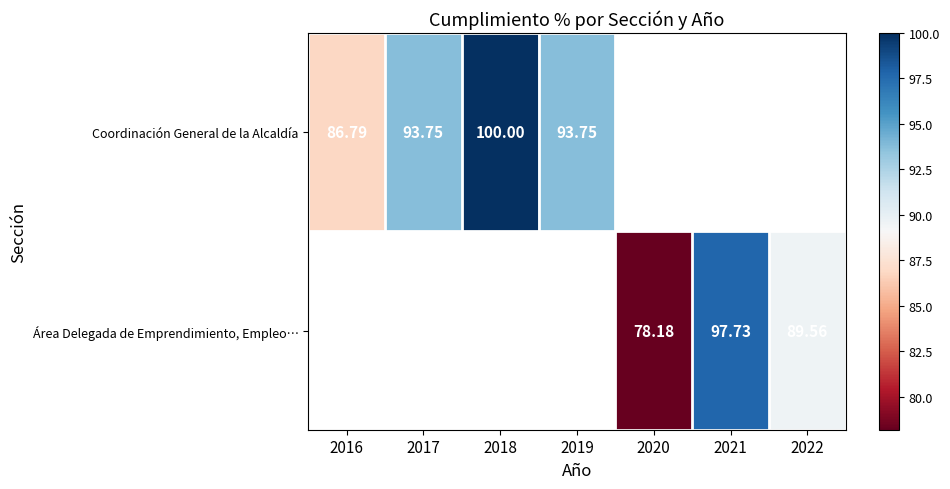

How many data points does each series have?

7